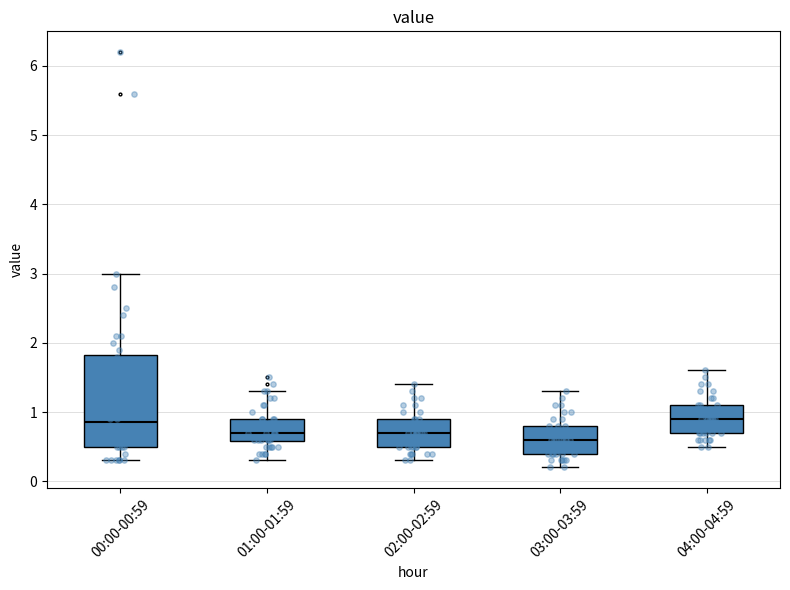

Where is the lower edge of the box for 02:00-02:59 on the y-axis? The values are not printed on the chart, so give them approximately, as read against the axis.

0.5